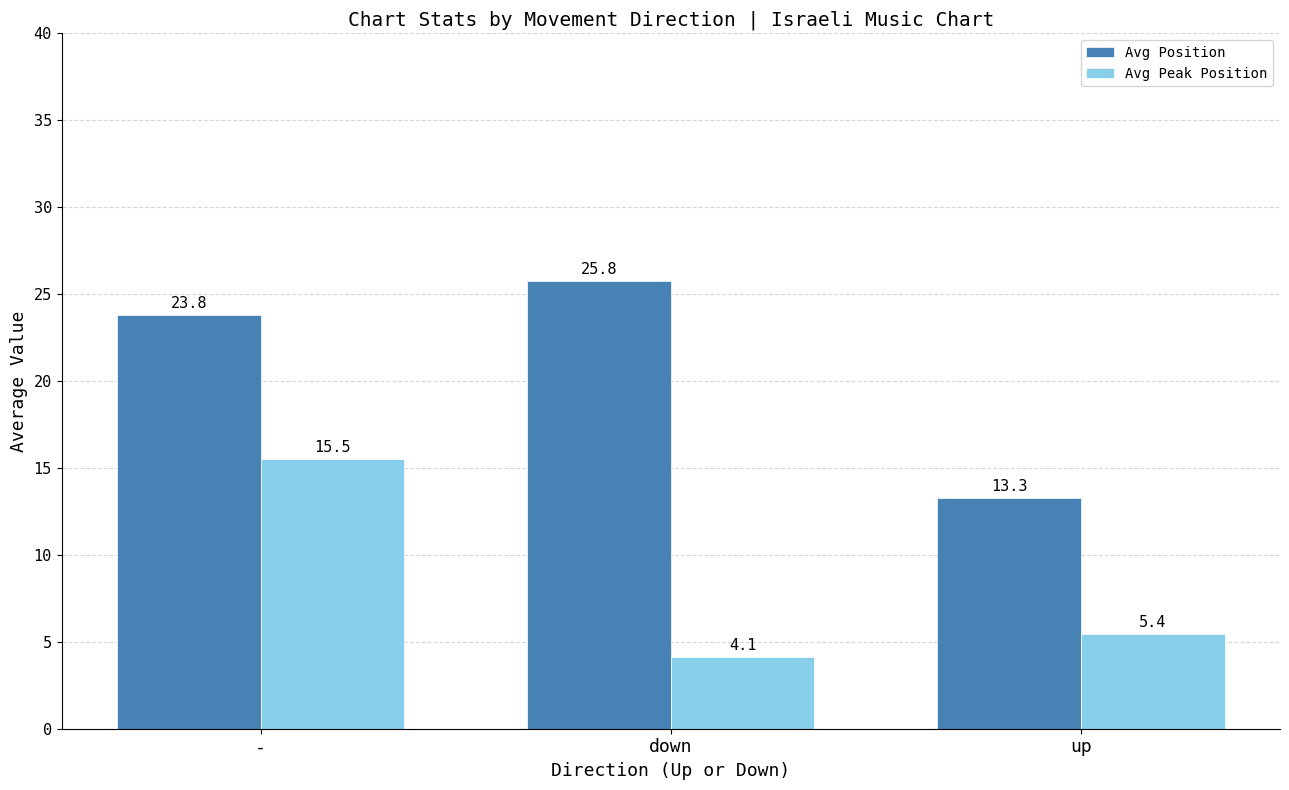

At up, list the series in order from largest to smallest.

Avg Position, Avg Peak Position